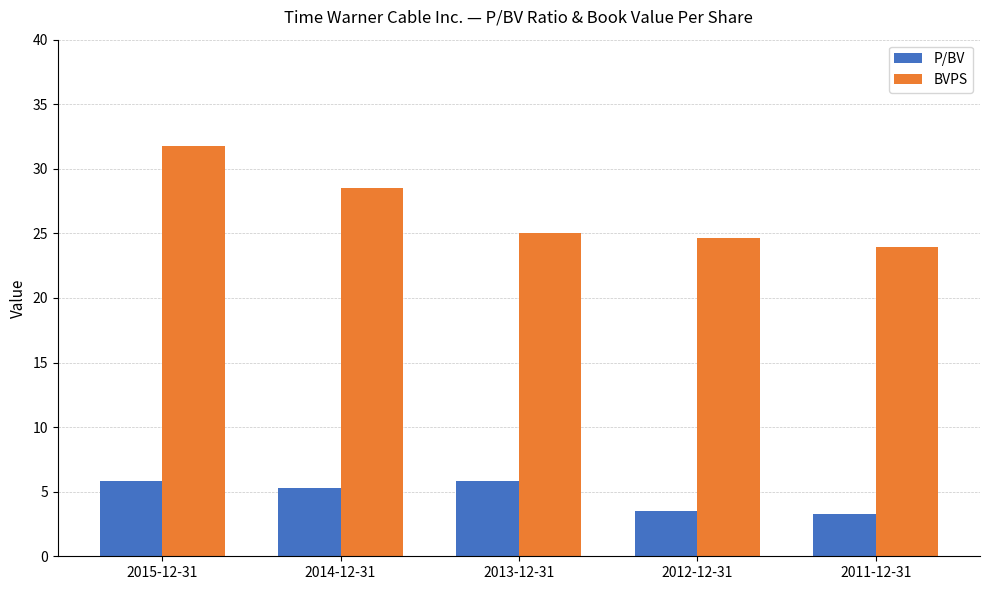

List the series in order of their overall mean, highest first.

BVPS, P/BV